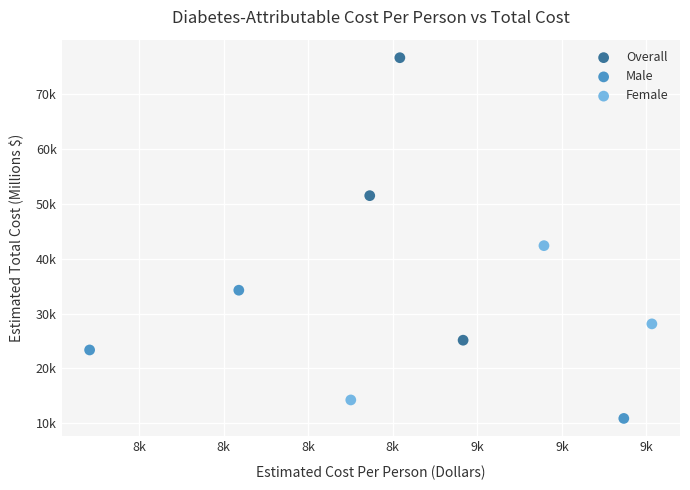

Which series has the largest Y range (max minus min)?

Overall